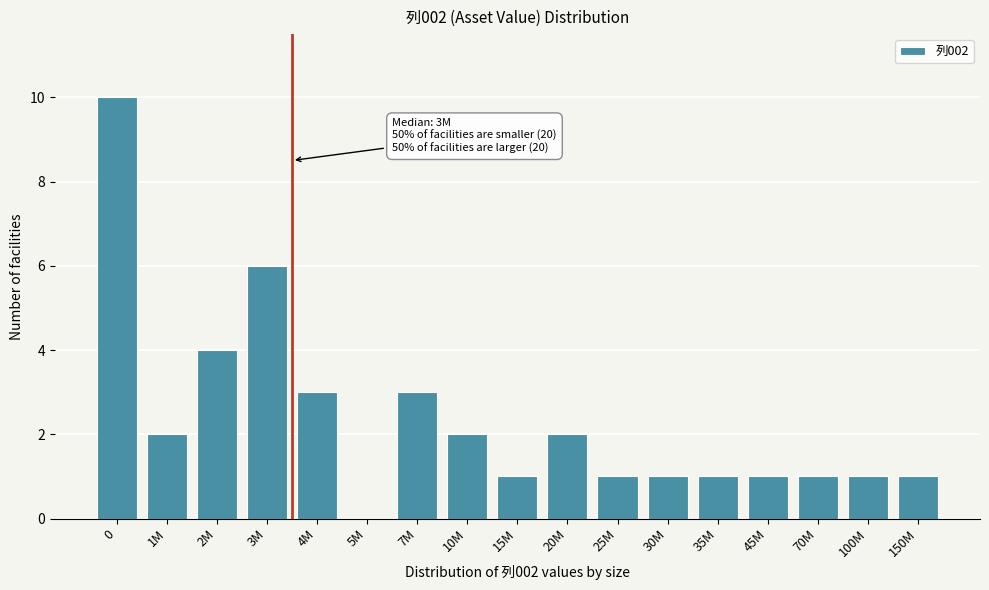

Reading left to right, what are all the values shown in this chart?

0=10	1M=2	2M=4	3M=6	4M=3	5M=0	7M=3	10M=2	15M=1	20M=2	25M=1	30M=1	35M=1	45M=1	70M=1	100M=1	150M=1